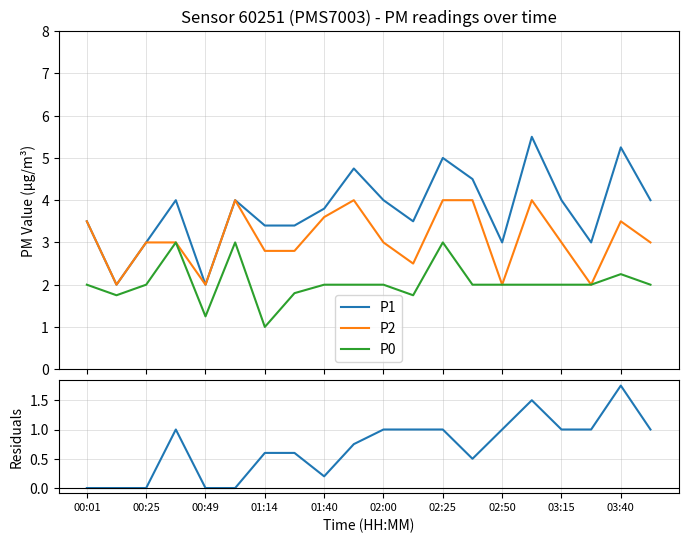

Is this an area chart (filled region under the line)?

No